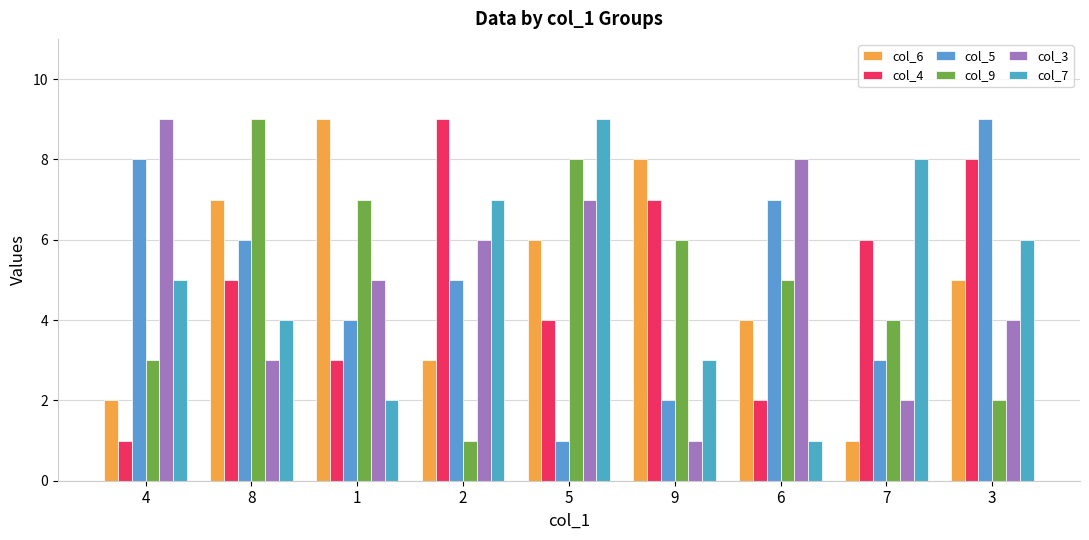

What is the total value across all series at 6?

27